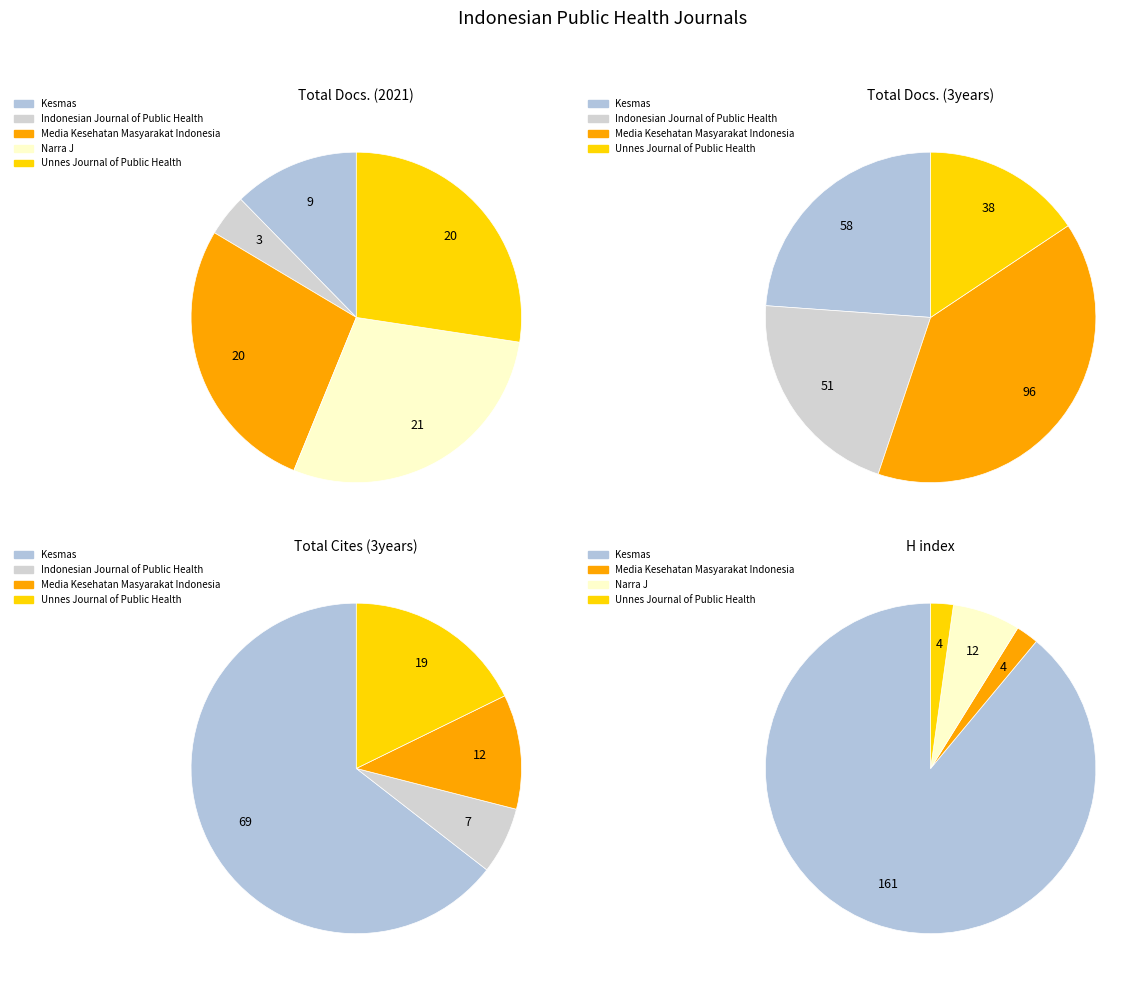

What percentage is NOT represented by Unnes Journal of Public Health?

72.6%